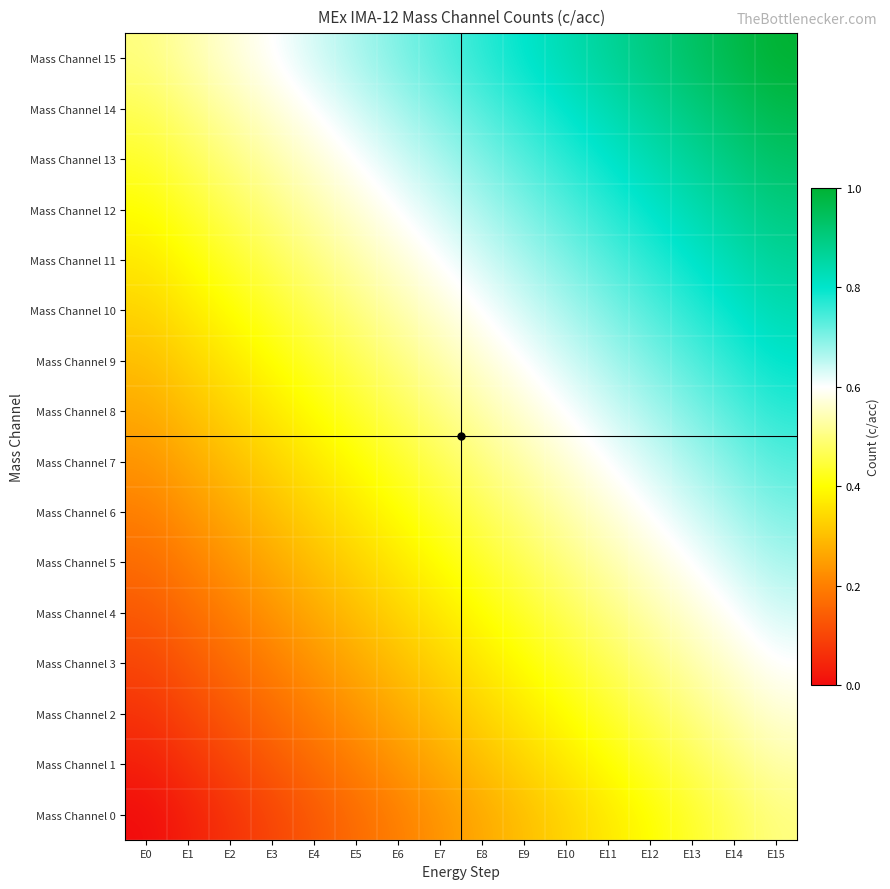

How many distinct data groups are displayed?

16